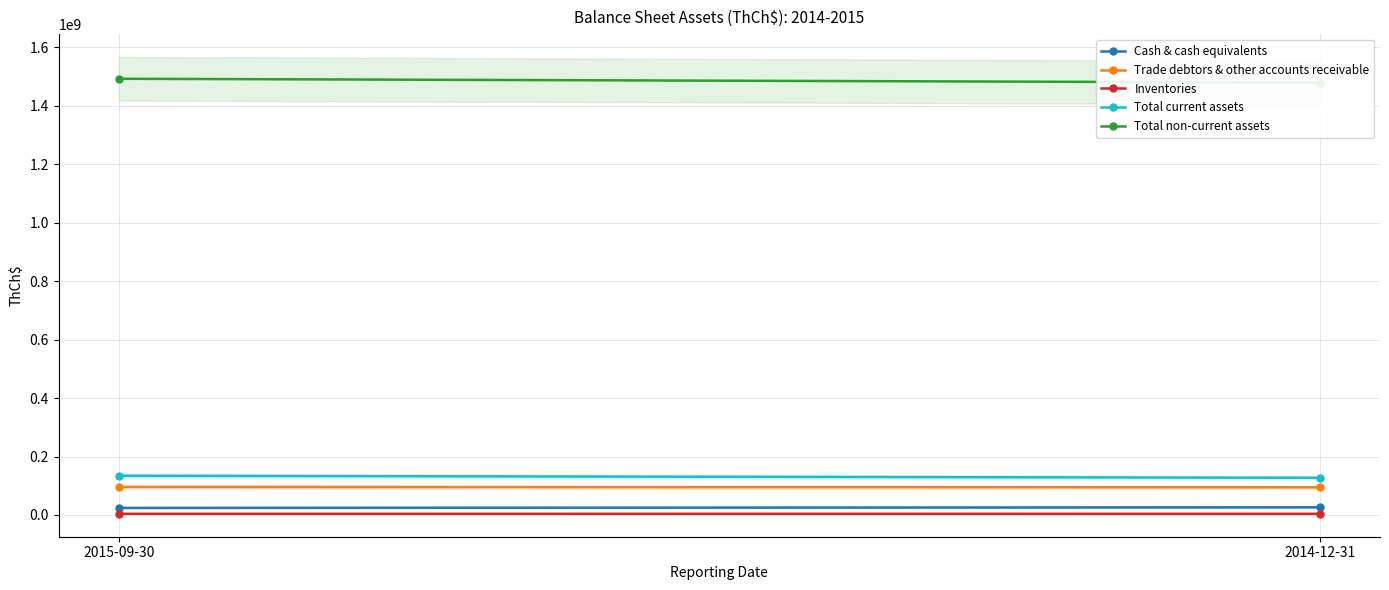

Which series changed the most between 2015-09-30 and 2014-12-31?

Total non-current assets